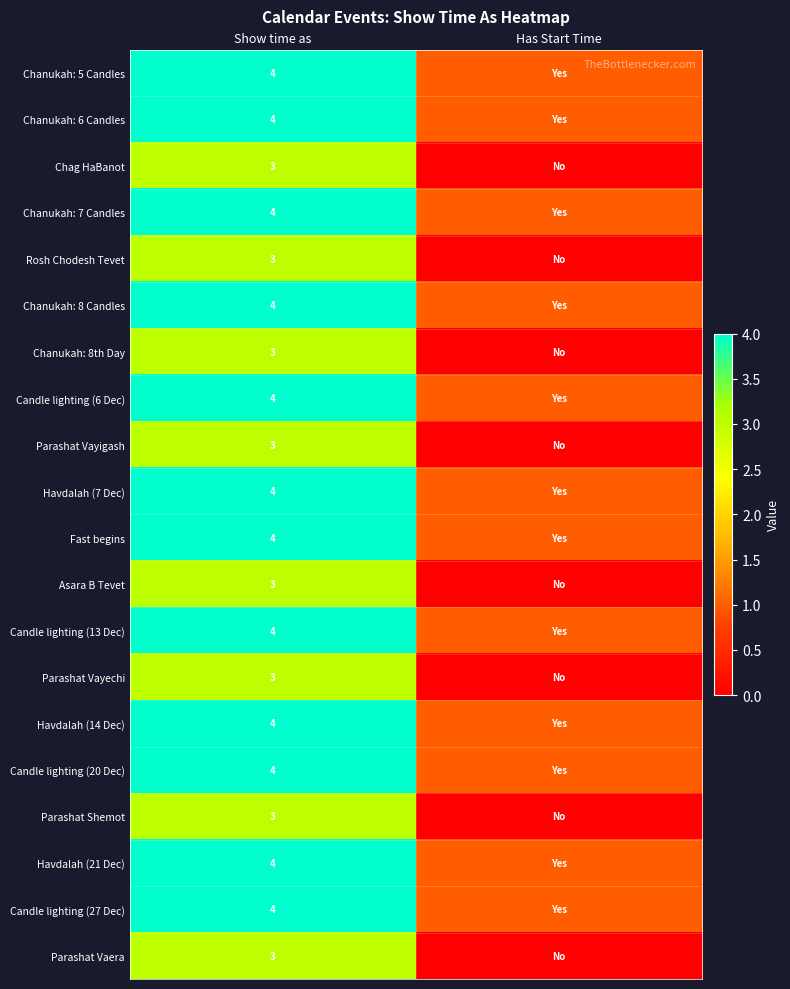

Is the value of Parashat Shemot at Show time as greater than the value of Chanukah: 6 Candles at Show time as?

No